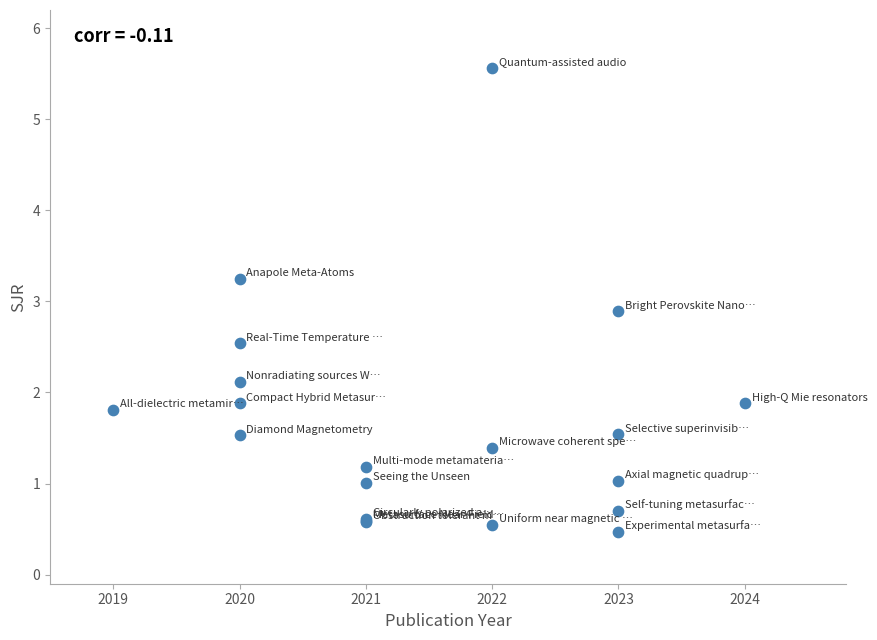

What Y value in the scatter plot is closest to 3?

2.9